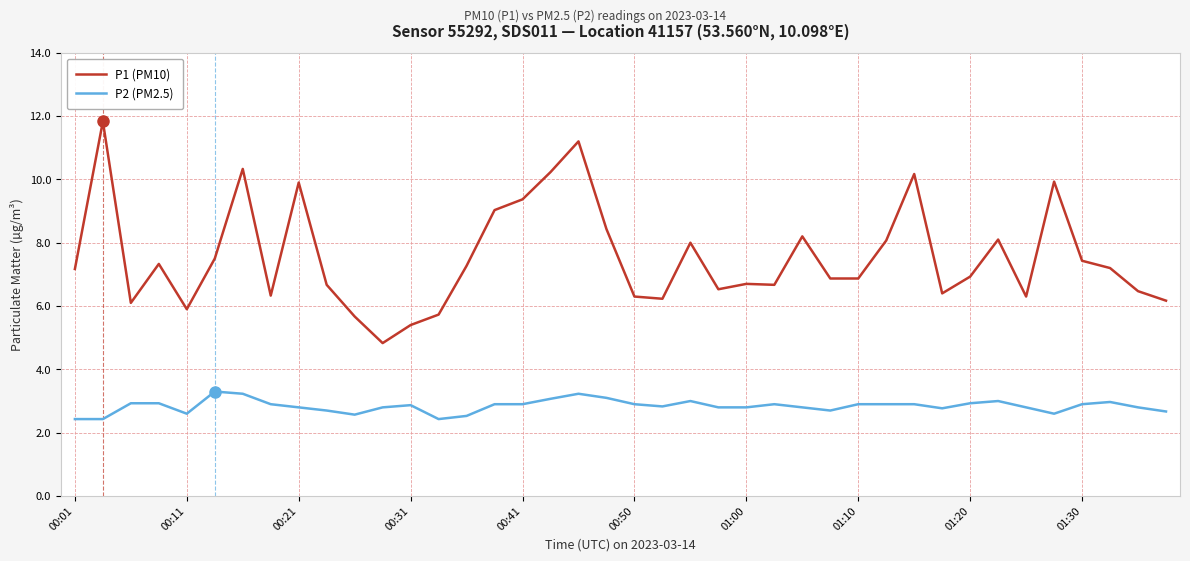

List the series in order of their overall mean, lowest first.

P2 (PM2.5), P1 (PM10)